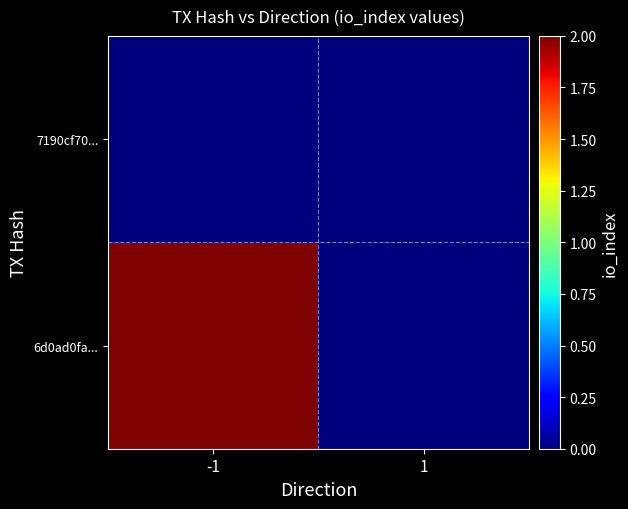

What is the total value across all series at -1?

2